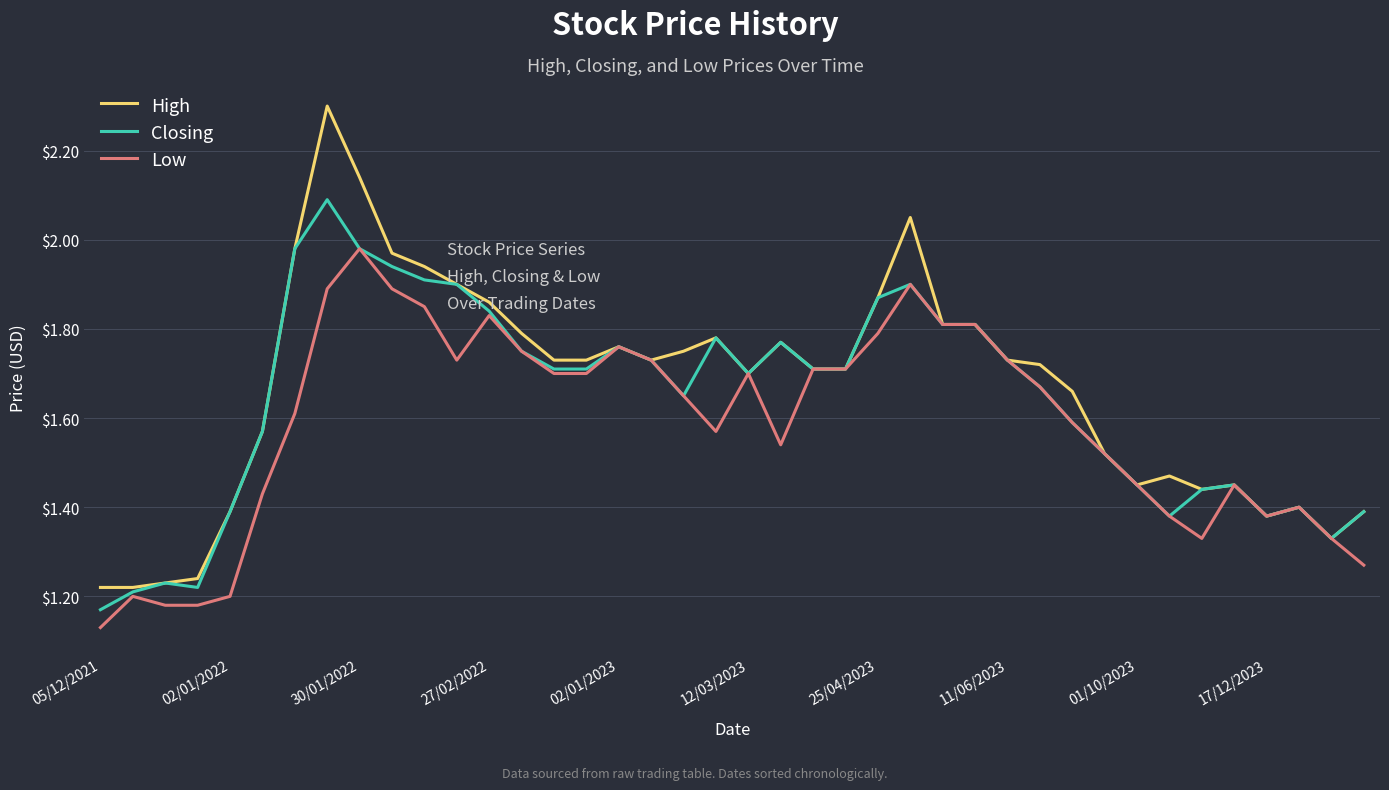

What is the maximum value for High?

2.3